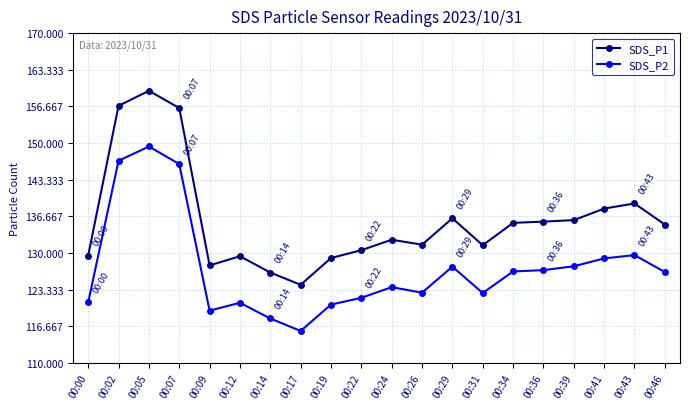

List the series in order of their overall mean, highest first.

SDS_P1, SDS_P2